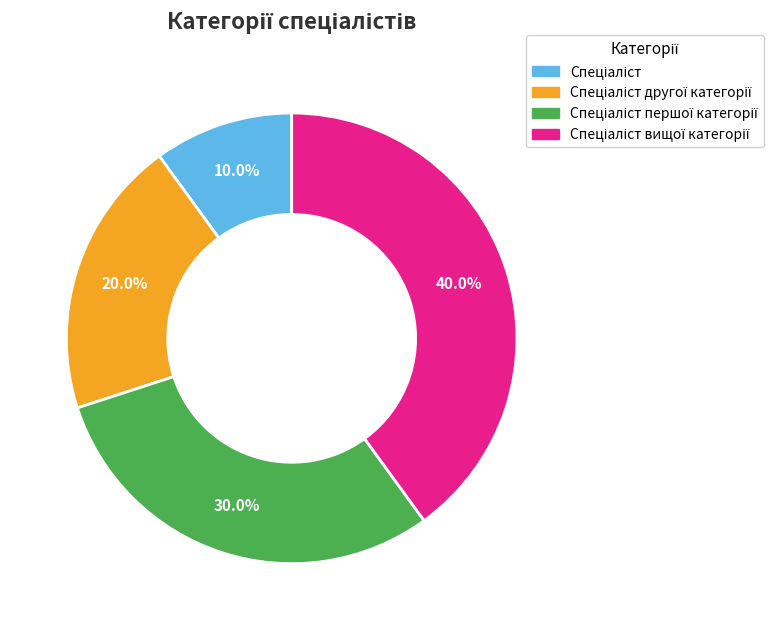

Is there any slice that represents more than half of the pie?

No